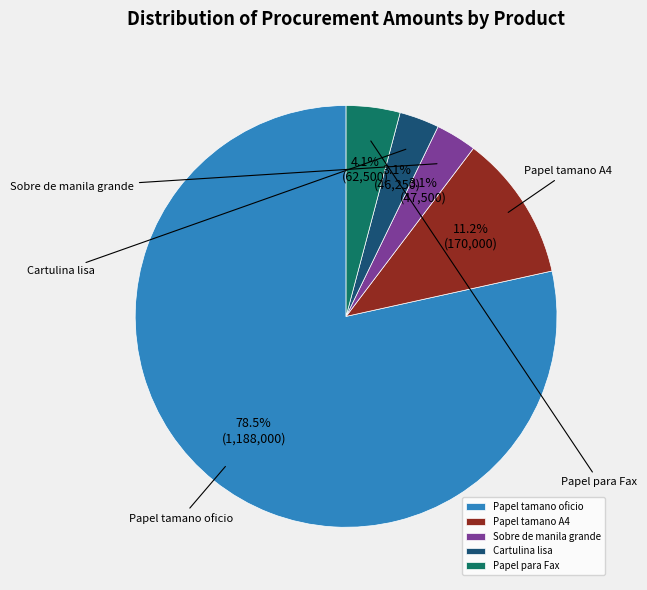

Rank the categories by value from highest to lowest.

Papel tamano oficio, Papel tamano A4, Papel para Fax, Sobre de manila grande, Cartulina lisa